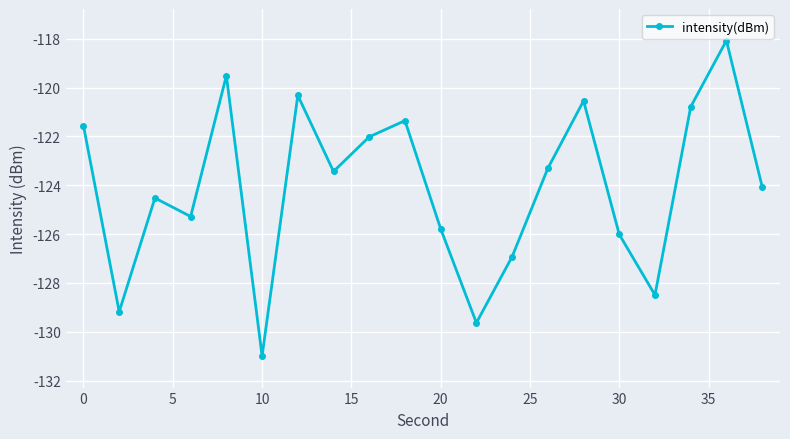

What is the difference between the second highest and minimum values?

11.5